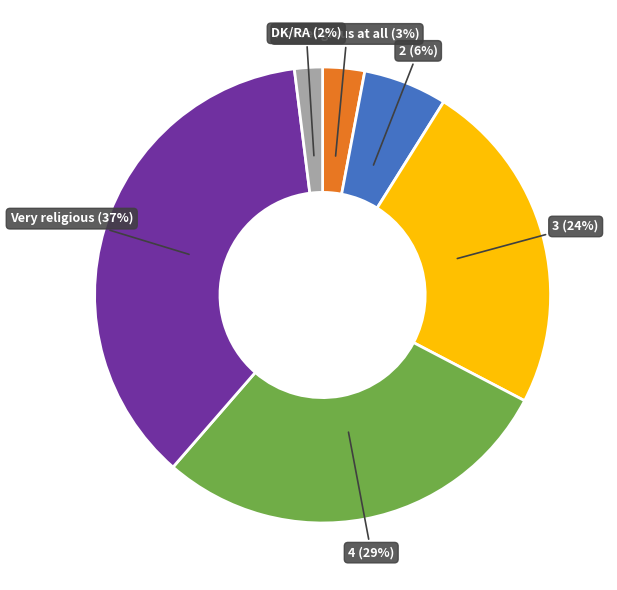

To the nearest percent, what is the difference between the largest and smallest slice percentages?

35%